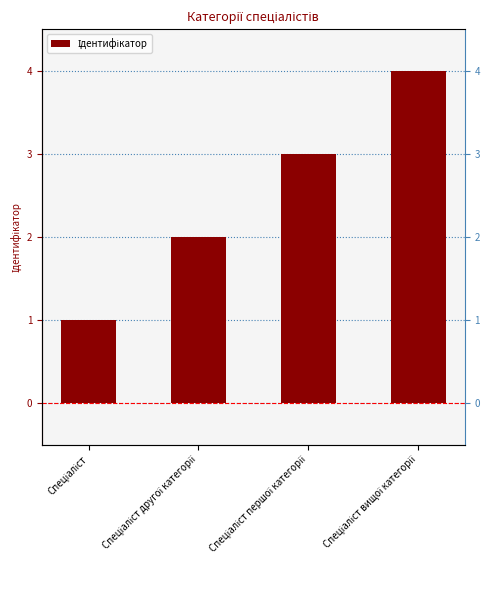

Is it true that the value at Спеціаліст другої категорії is 3?

False